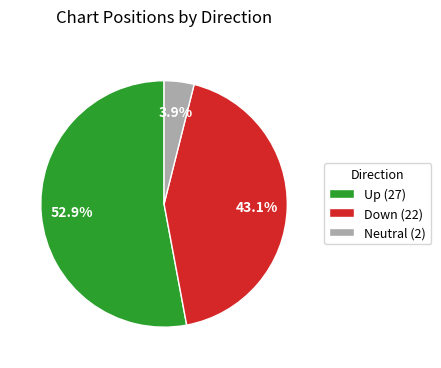

Which category has the smallest portion of the pie?

Neutral (2)